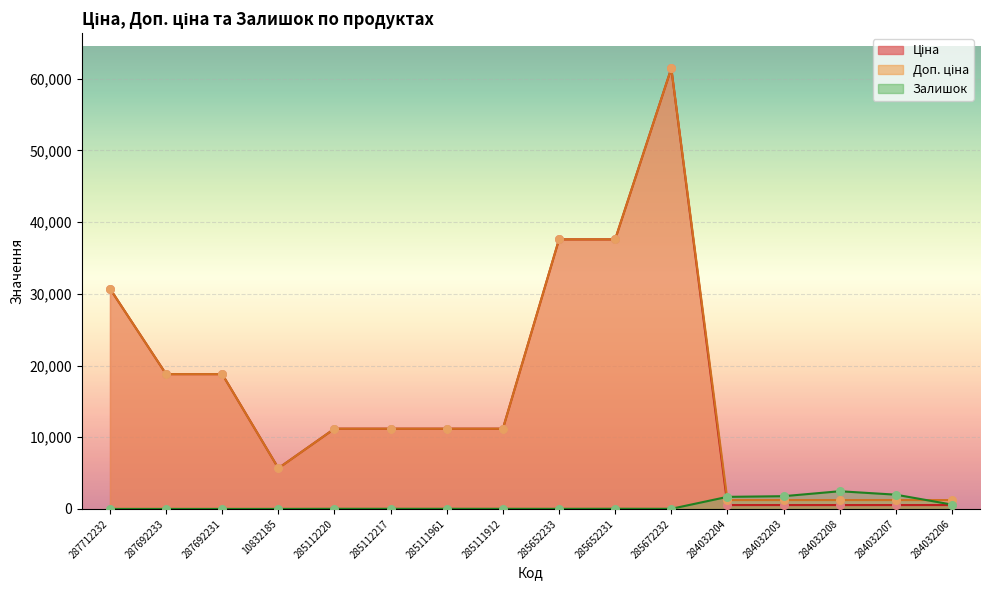

At which category is the sum across all series the highest?

285672232